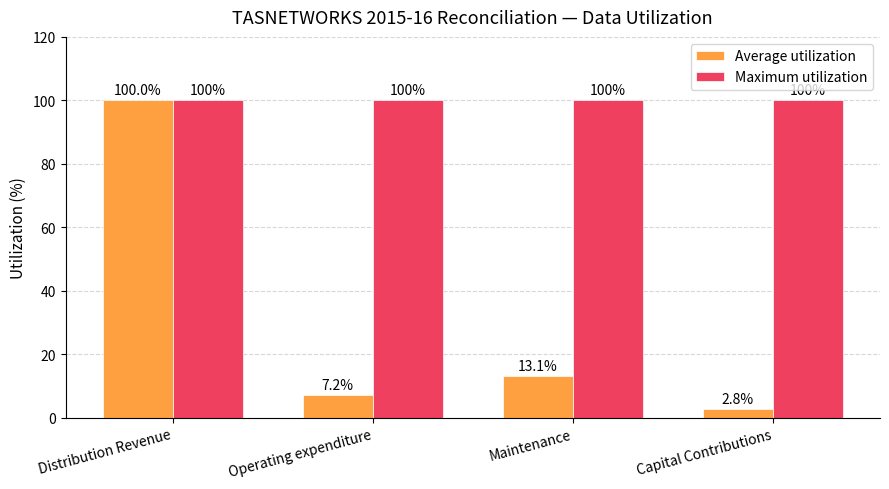

What is the label of the 2nd bar from the left?

Operating expenditure